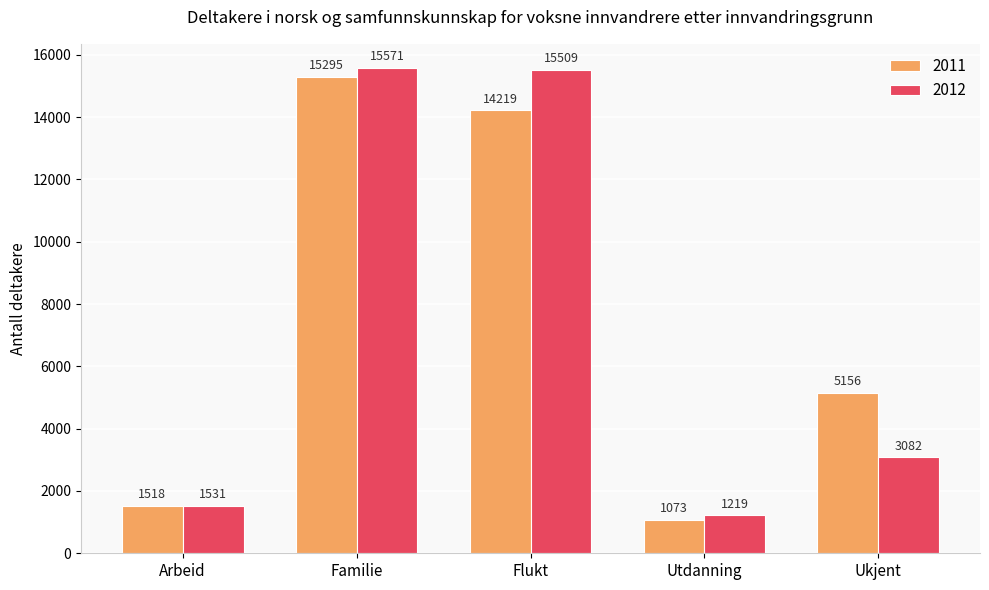

Reading left to right, transcribe all the data shown in this chart.

2011: 1518	15295	14219	1073	5156
2012: 1531	15571	15509	1219	3082